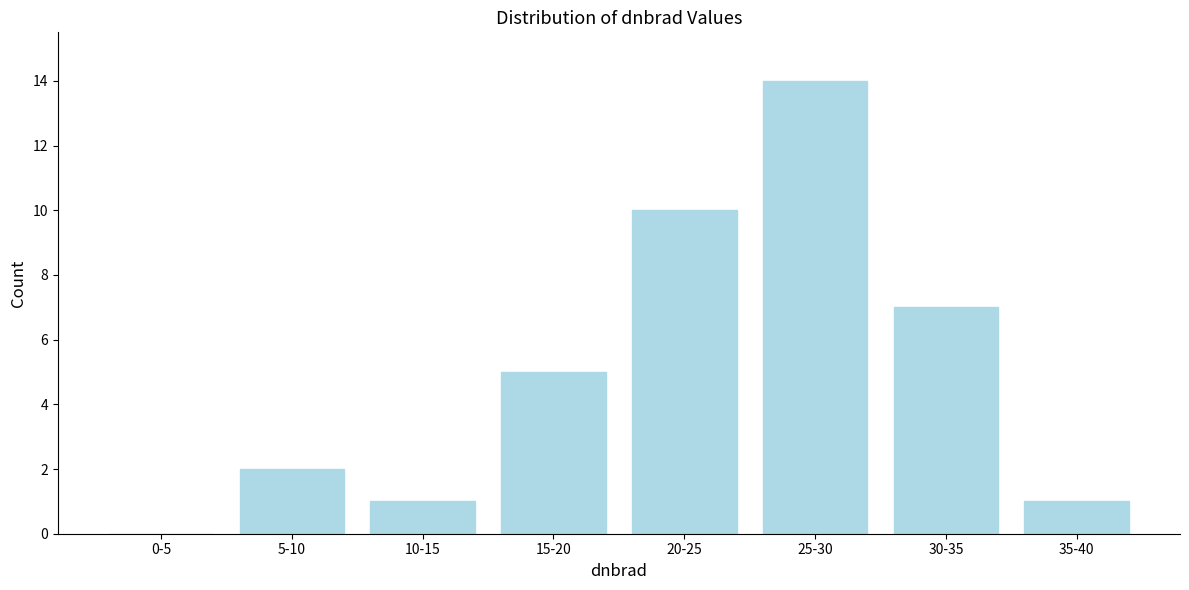

Reading left to right, transcribe all the data shown in this chart.

0-5=0	5-10=2	10-15=1	15-20=5	20-25=10	25-30=14	30-35=7	35-40=1